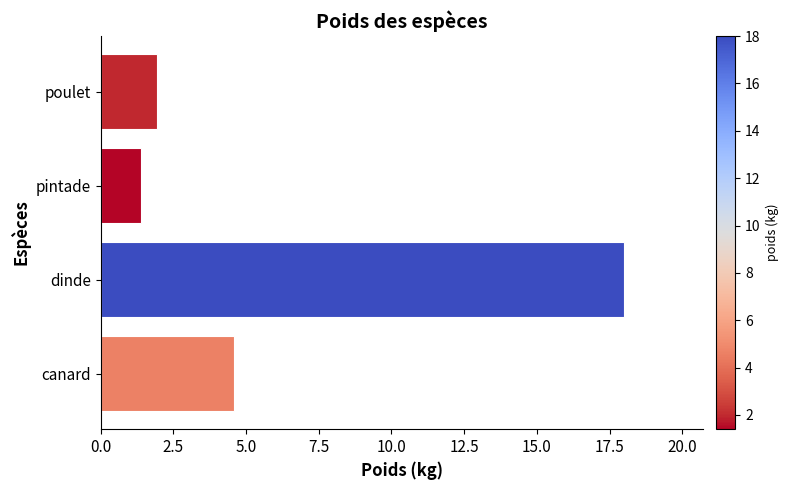

List the labels in order of value, smallest first.

pintade, poulet, canard, dinde